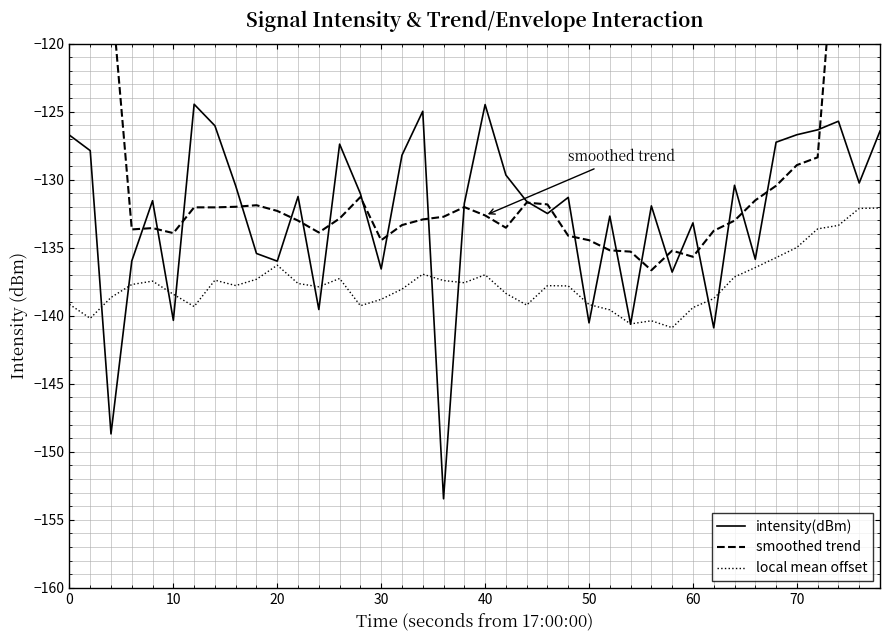

What is the smallest value displayed?

-153.4